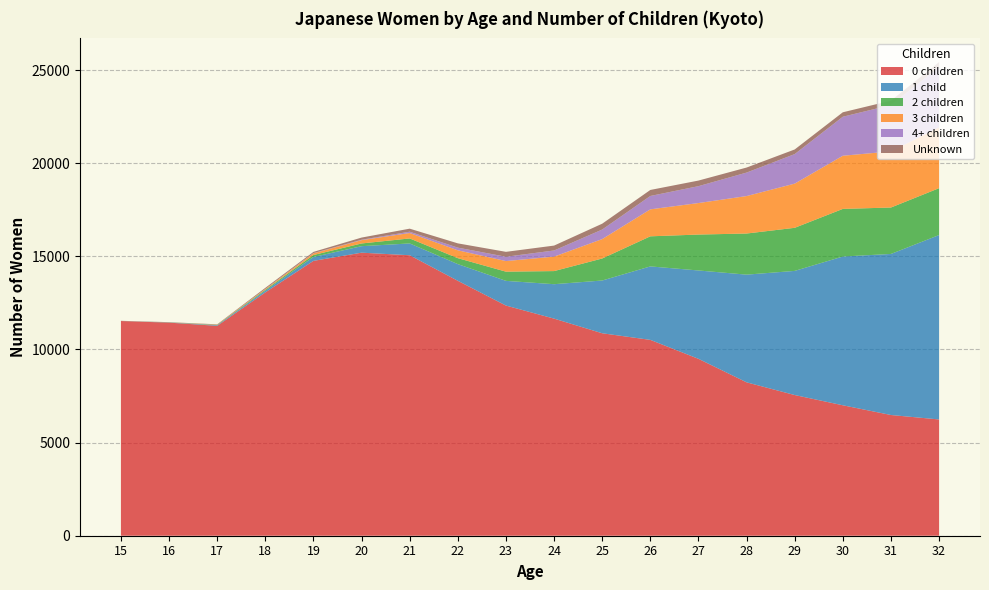

Reading left to right, transcribe all the data shown in this chart.

0 children: 11524	11439	11267	13061	14754	15194	15056	13684	12355	11654	10868	10513	9496	8234	7552	7002	6480	6241
1 child: 1	8	32	93	209	349	634	896	1326	1848	2832	3944	4743	5781	6664	7986	8646	9900
2 children: 1	7	18	50	105	146	268	320	494	704	1182	1615	1928	2207	2313	2556	2492	2516
3 children: 0	1	14	40	91	178	291	421	568	776	1041	1448	1691	2011	2372	2853	3013	3264
4+ children: 0	0	0	3	13	22	71	144	233	330	513	718	907	1261	1586	2095	2489	3236
Unknown: 11	10	18	59	64	116	163	229	263	263	314	323	300	270	248	239	234	268